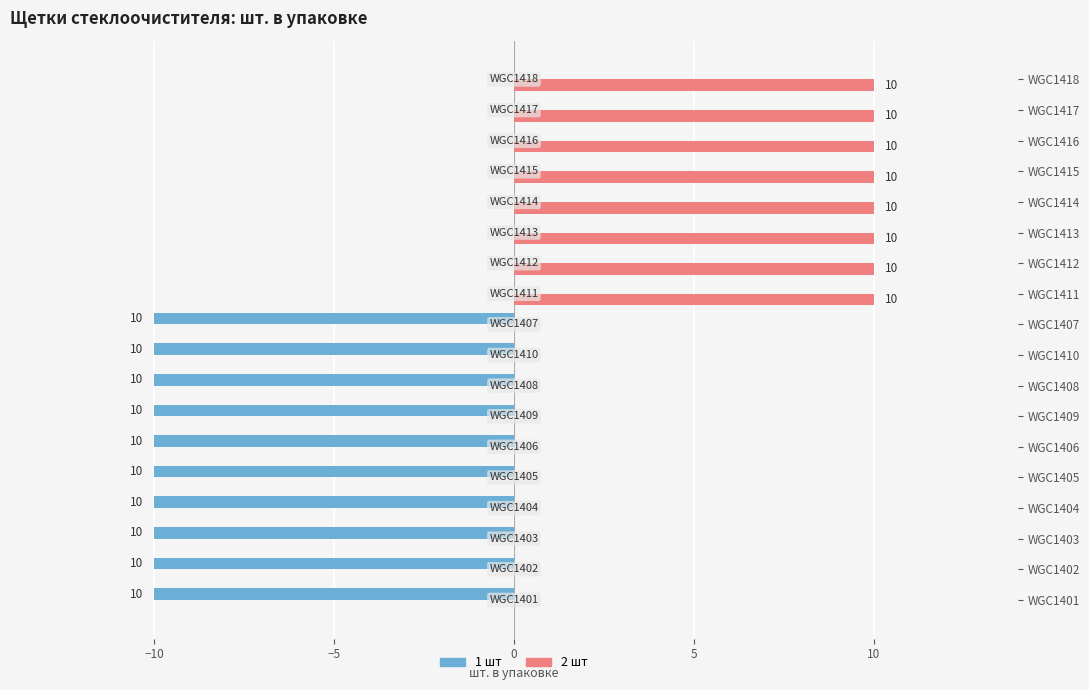

Is it true that 1 шт equals 0 at WGC1414?

True